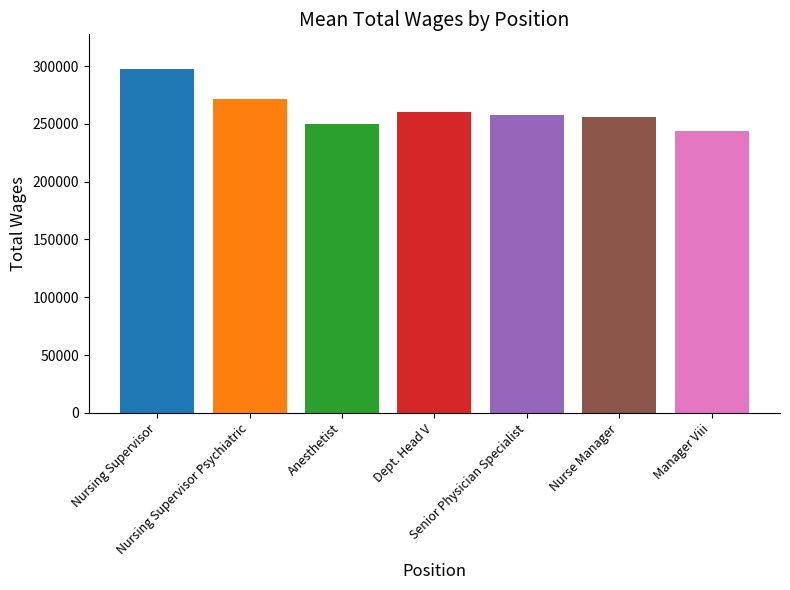

What is the greatest value displayed?

297638